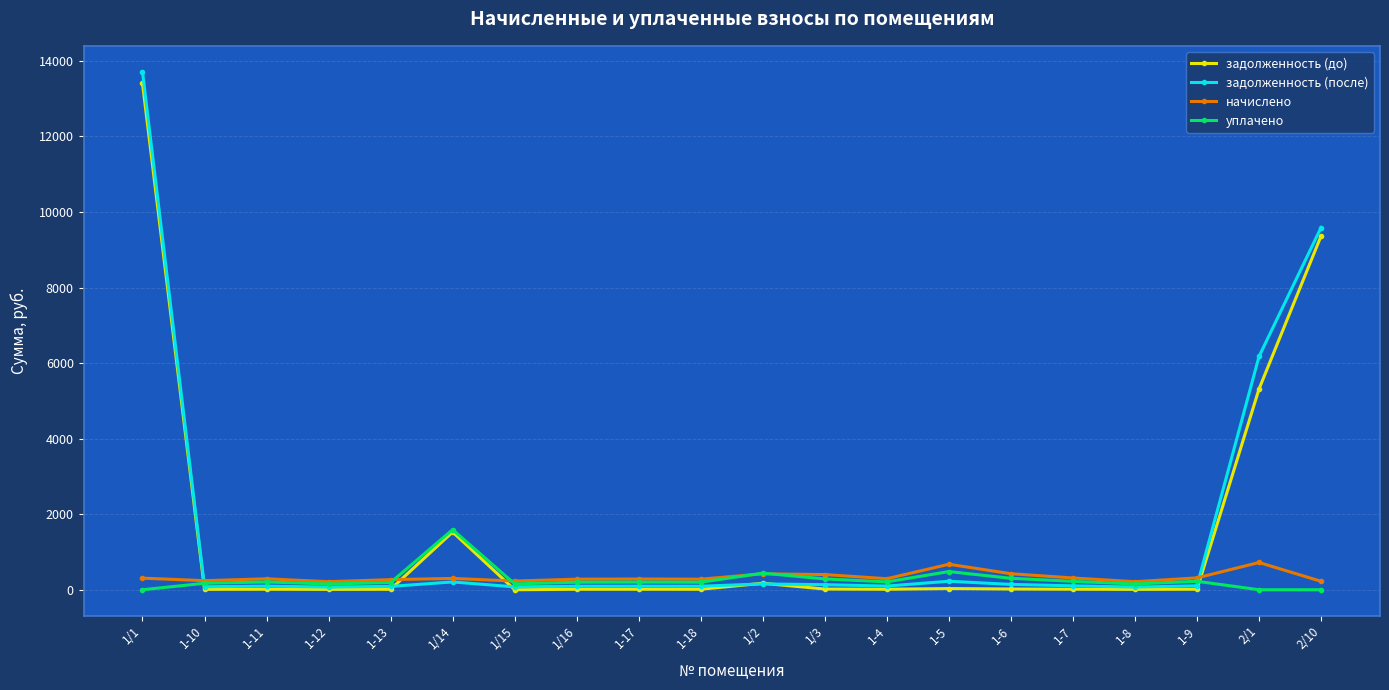

The начислено series shows 284.7 at 1-17. True or false?

True